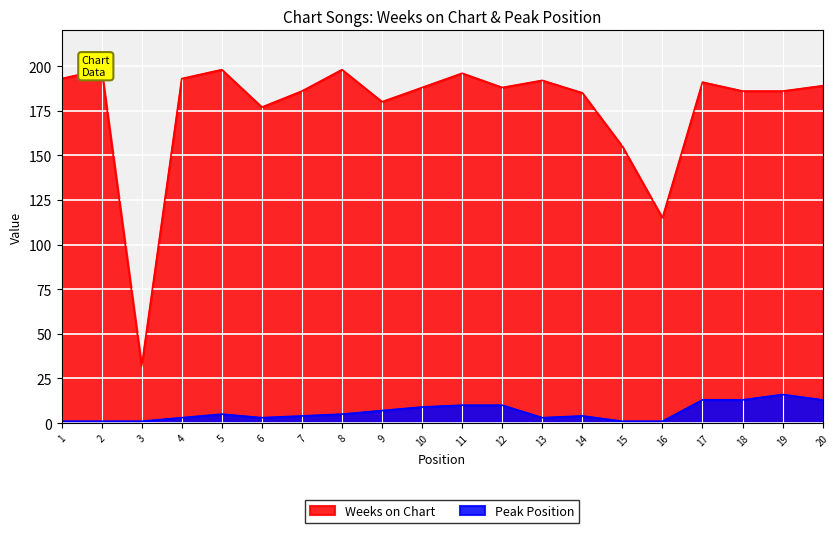

Reading left to right, what are all the values shown in this chart?

Weeks on Chart: 1=193	2=198	3=32	4=193	5=198	6=177	7=186	8=198	9=180	10=188	11=196	12=188	13=192	14=185	15=155	16=115	17=191	18=186	19=186	20=189
Peak Position: 1=1	2=1	3=1	4=3	5=5	6=3	7=4	8=5	9=7	10=9	11=10	12=10	13=3	14=4	15=1	16=1	17=13	18=13	19=16	20=13